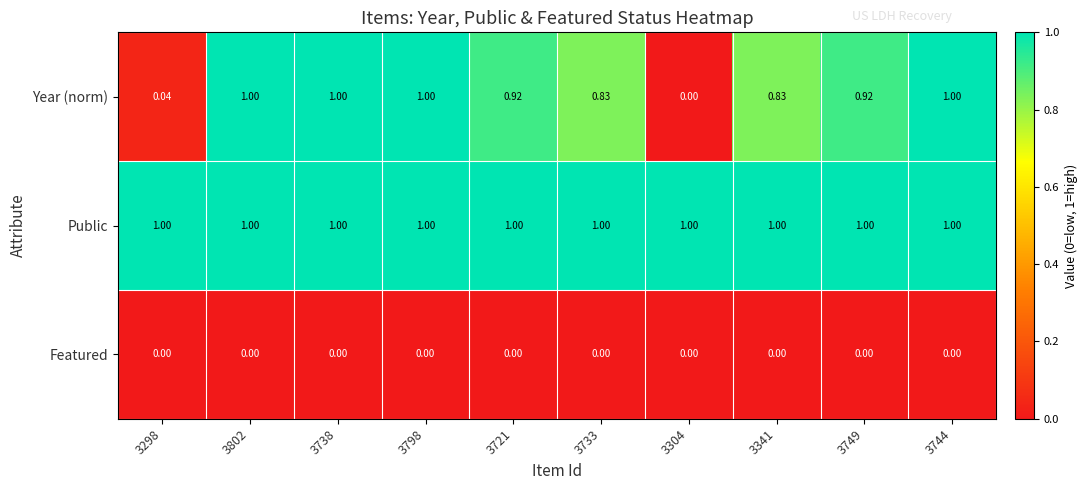

What is the spread (max minus min) of values at 3744?

1.0